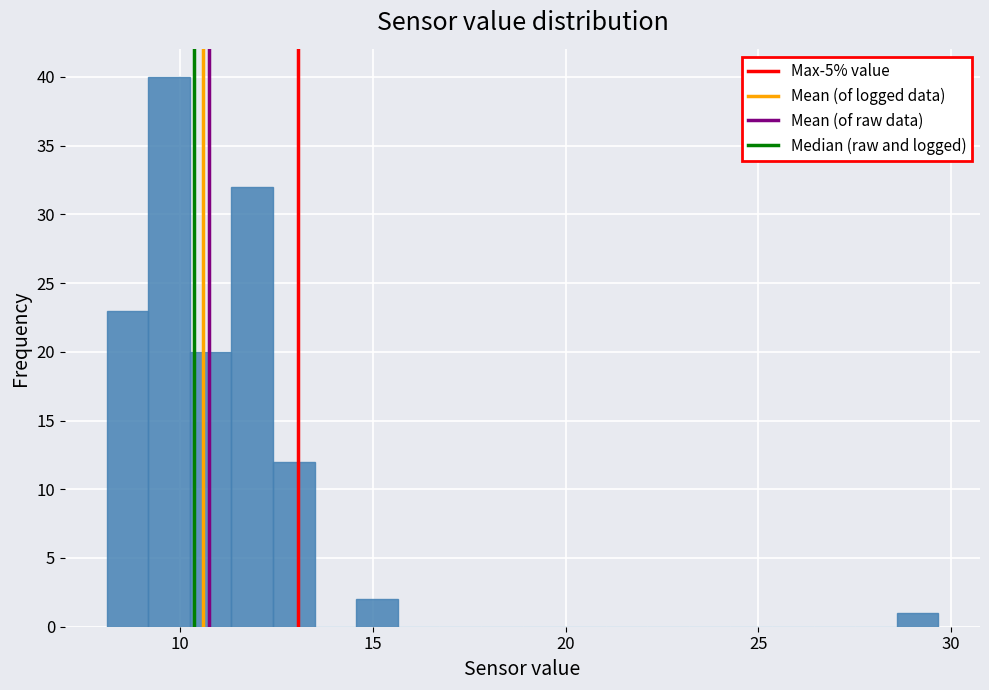

Read against the x-axis, roughly where is the centre of the tallest bar?

9.5